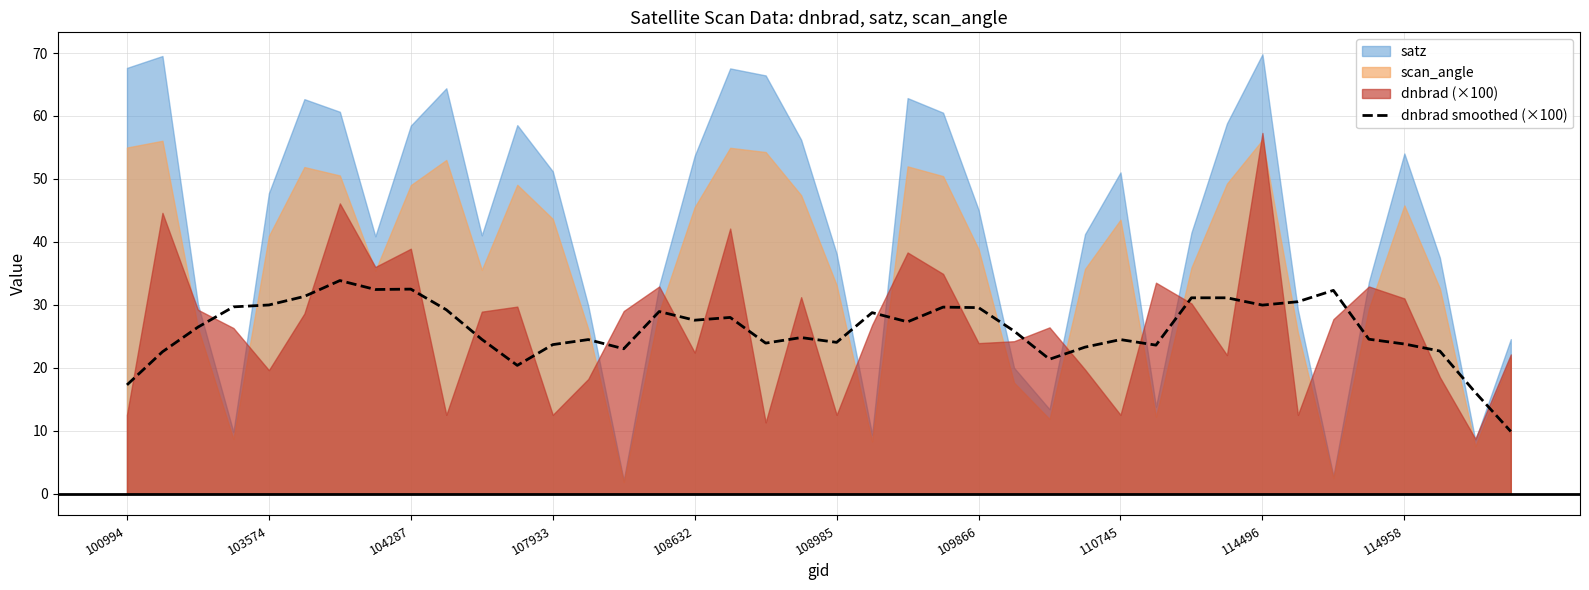

What is the maximum value for dnbrad smoothed (×100)?

33.8